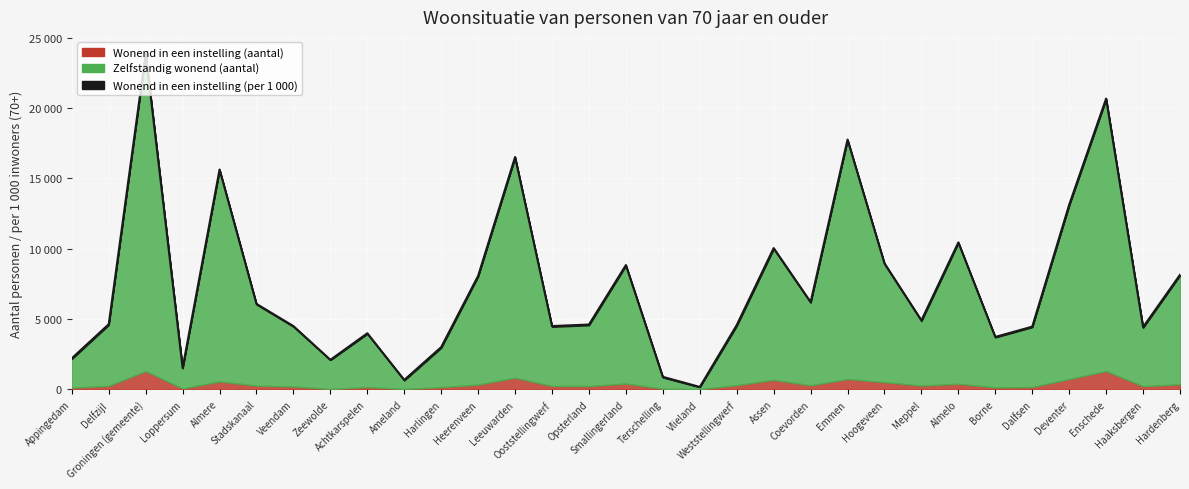

Where is the first local maximum for Wonend in een instelling (aantal)?

Groningen (gemeente)